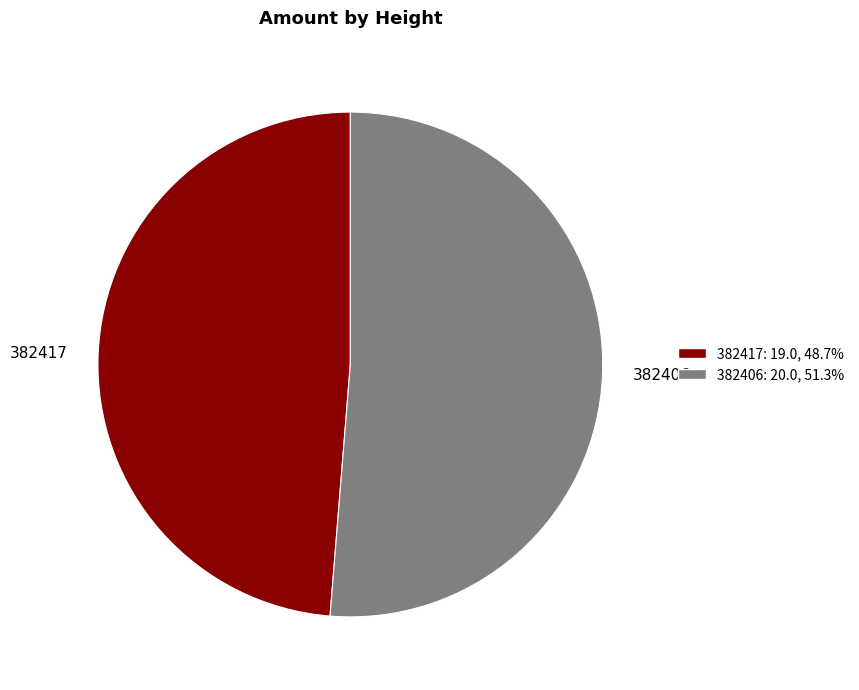

Combined, do 382417 and 382406 account for over 50%?

Yes